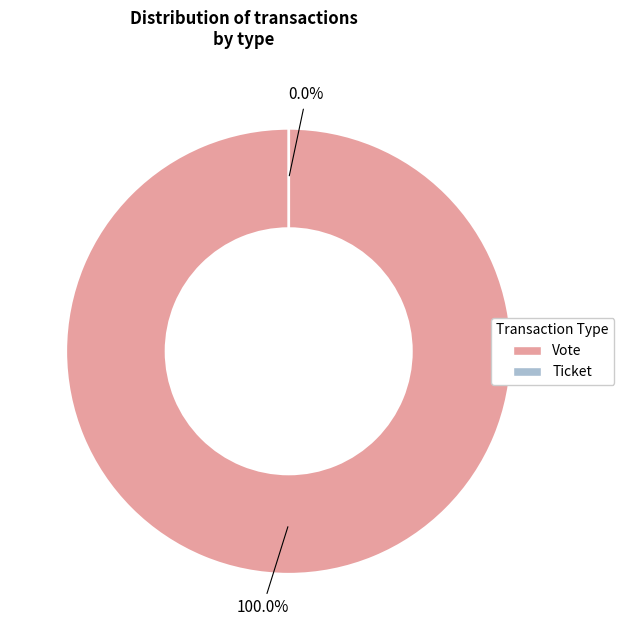

How many slices are in this pie chart?

2